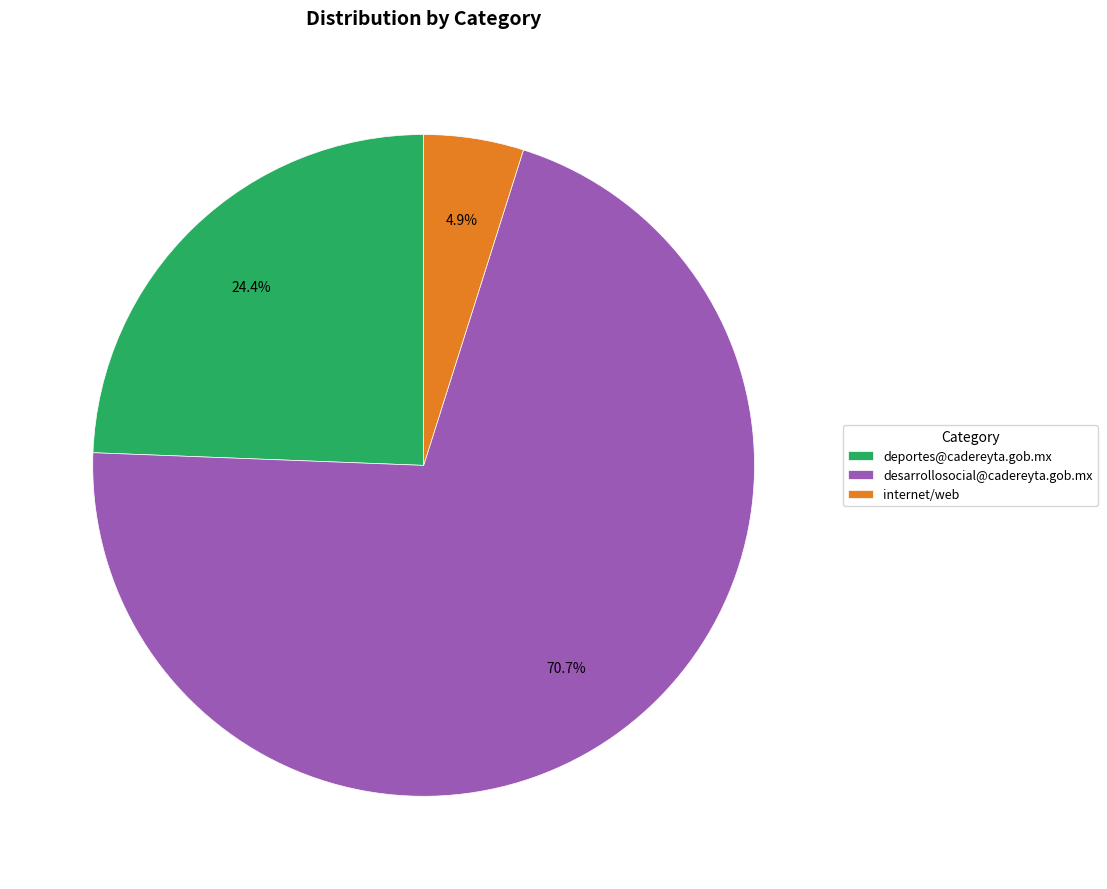

Between deportes@cadereyta.gob.mx and internet/web, which is larger?

deportes@cadereyta.gob.mx